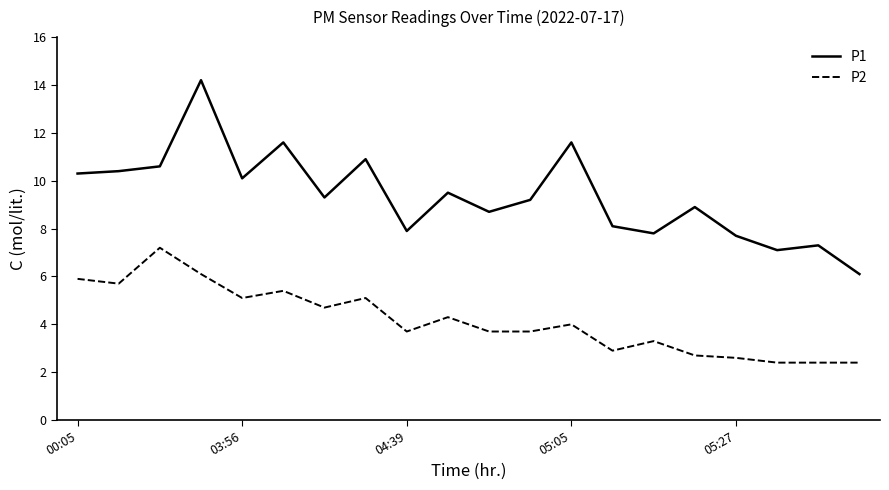

How many lines are shown in the chart?

2